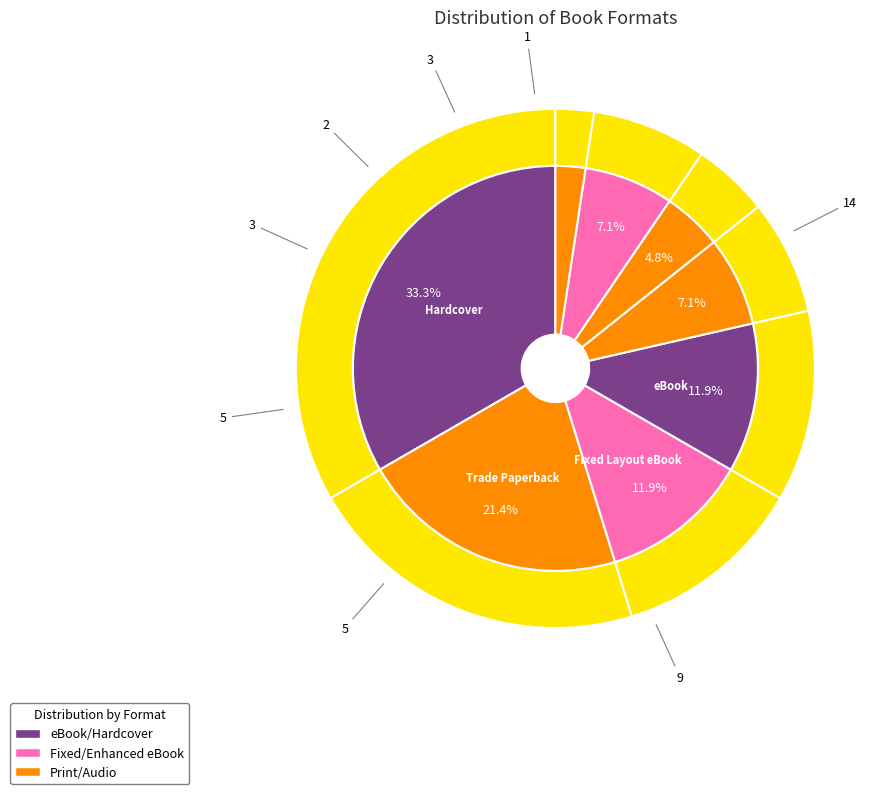

To the nearest percent, what portion does Audio Download represent?

7%